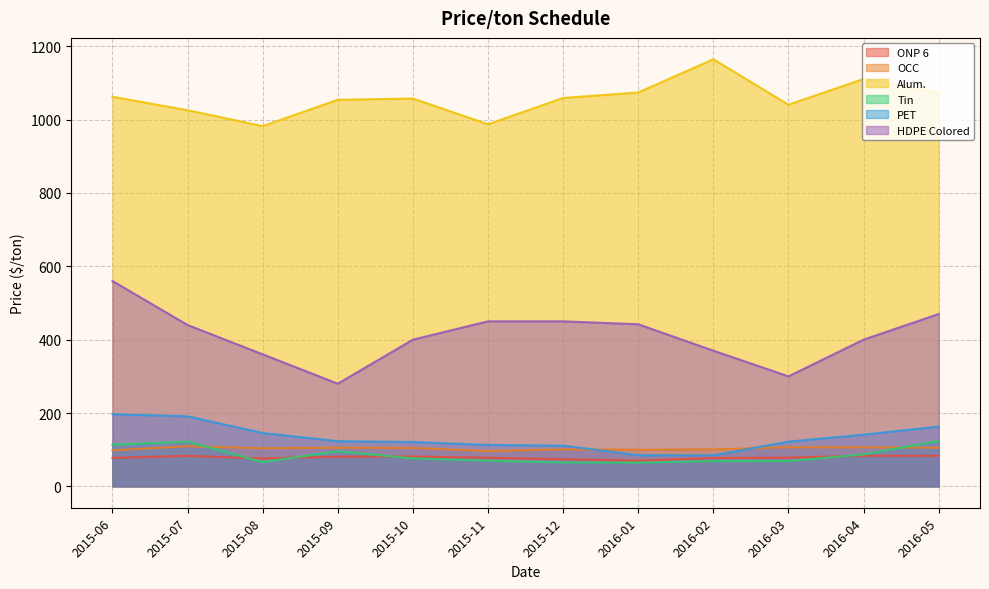

True or false: Alum. and Tin intersect in this chart.

False